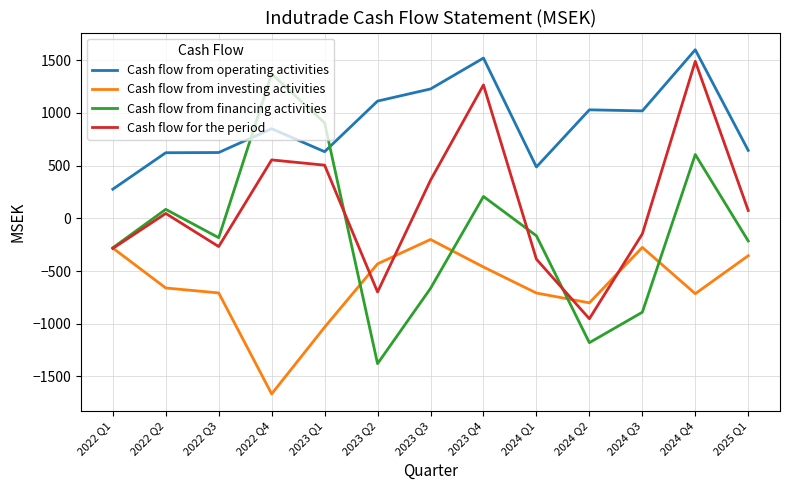

Is this an area chart (filled region under the line)?

No